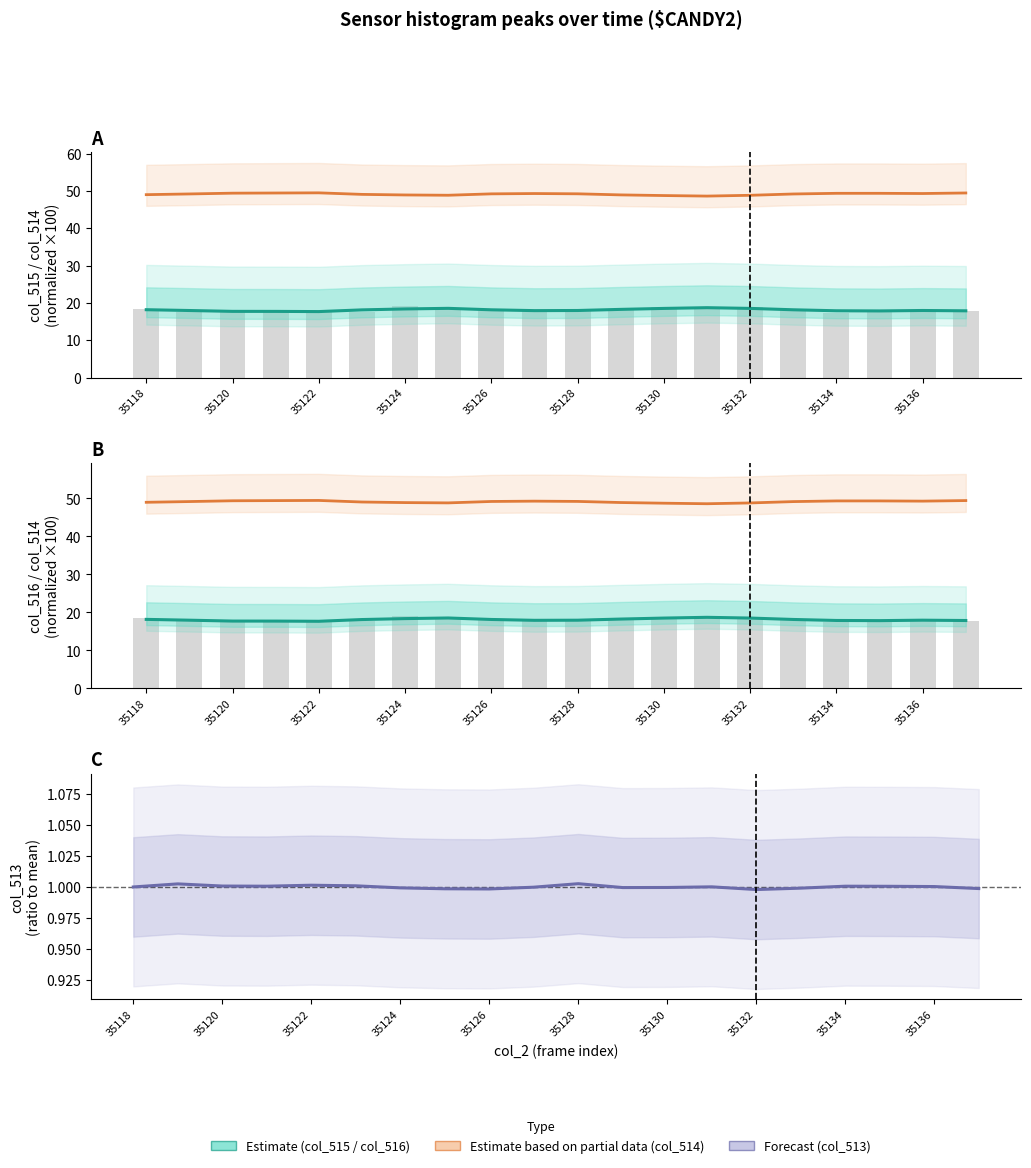

What is the total value across all series at 35124?

85.8